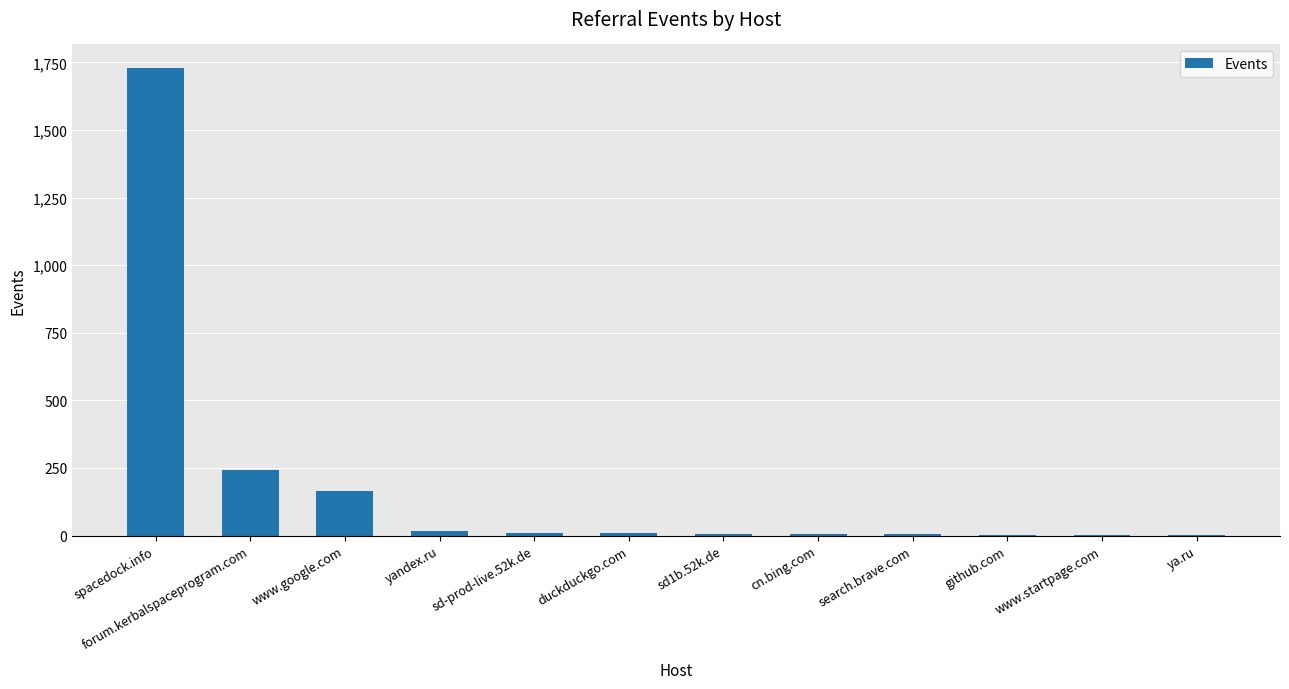

Which label corresponds to the largest value in the chart?

spacedock.info